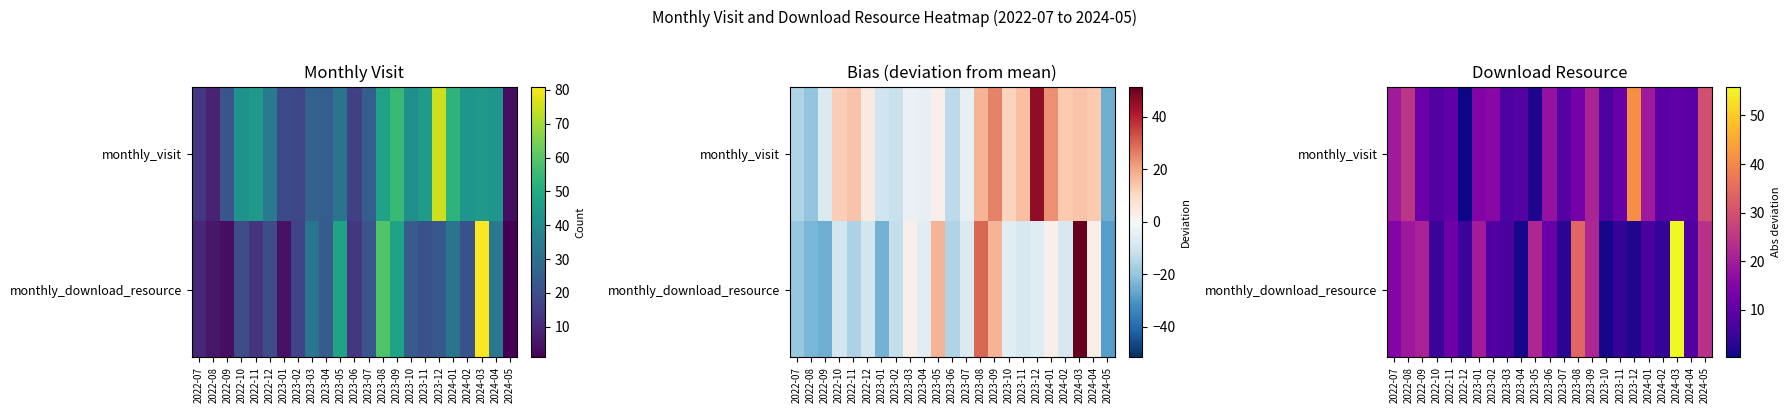

Between 2024-01 and 2024-02, which is larger?

2024-01